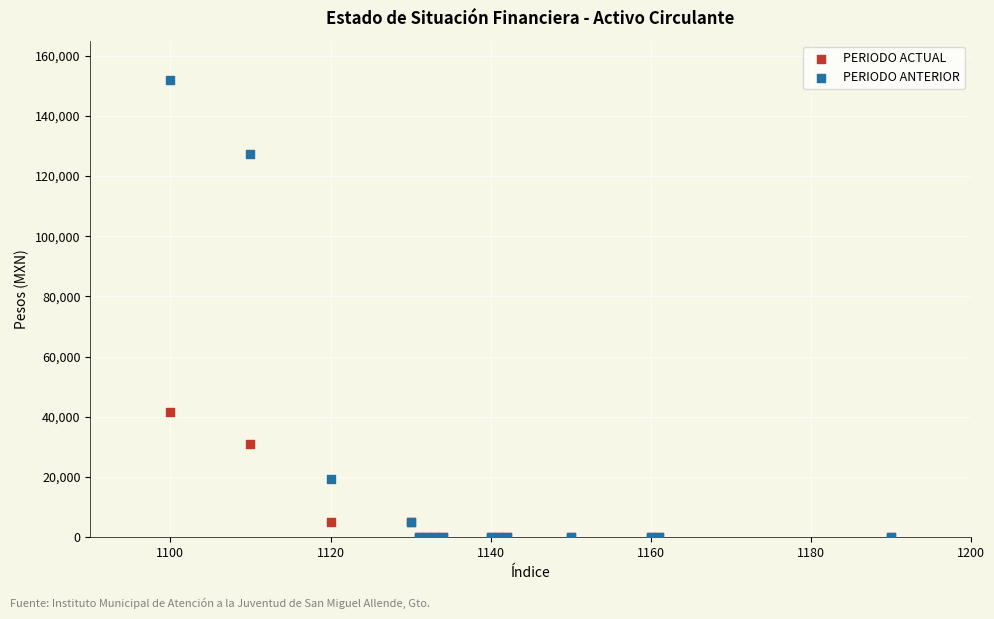

Which series has the widest spread of Y values?

PERIODO ANTERIOR